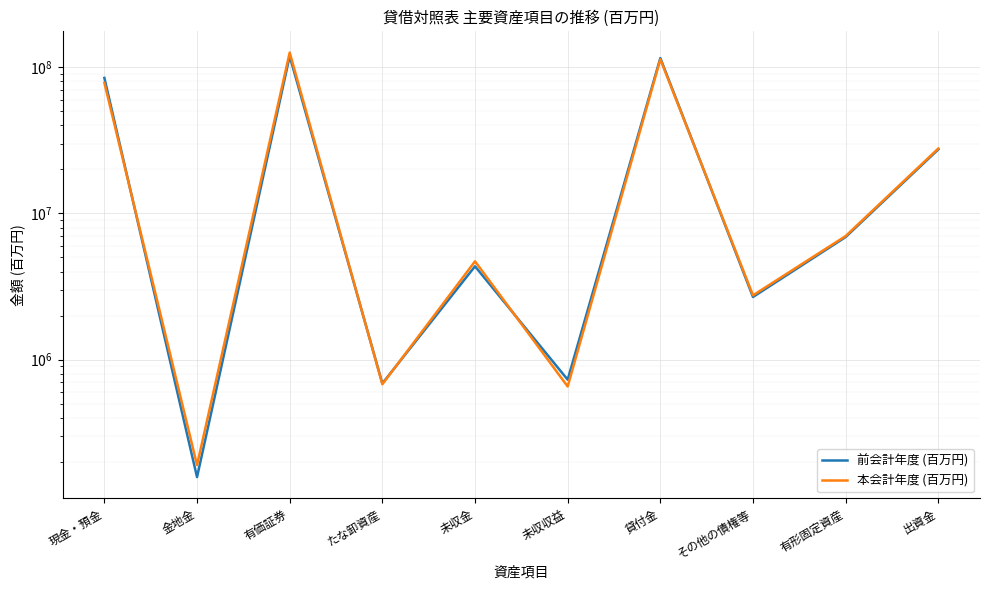

Which series has the widest spread of values?

本会計年度 (百万円)